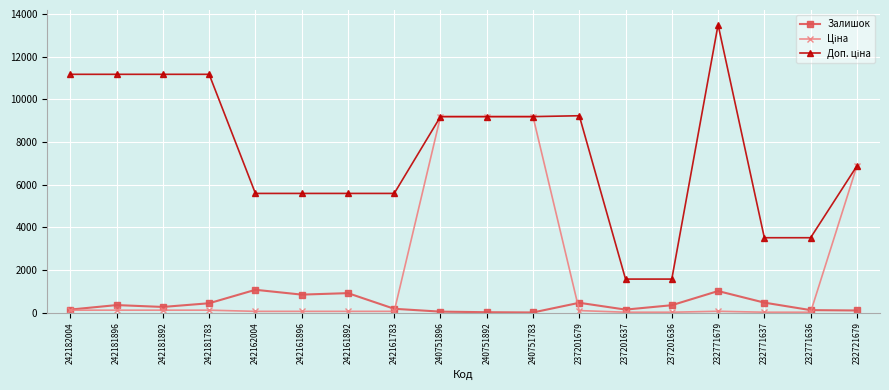

What is the highest value of the Залишок series?

1067.0